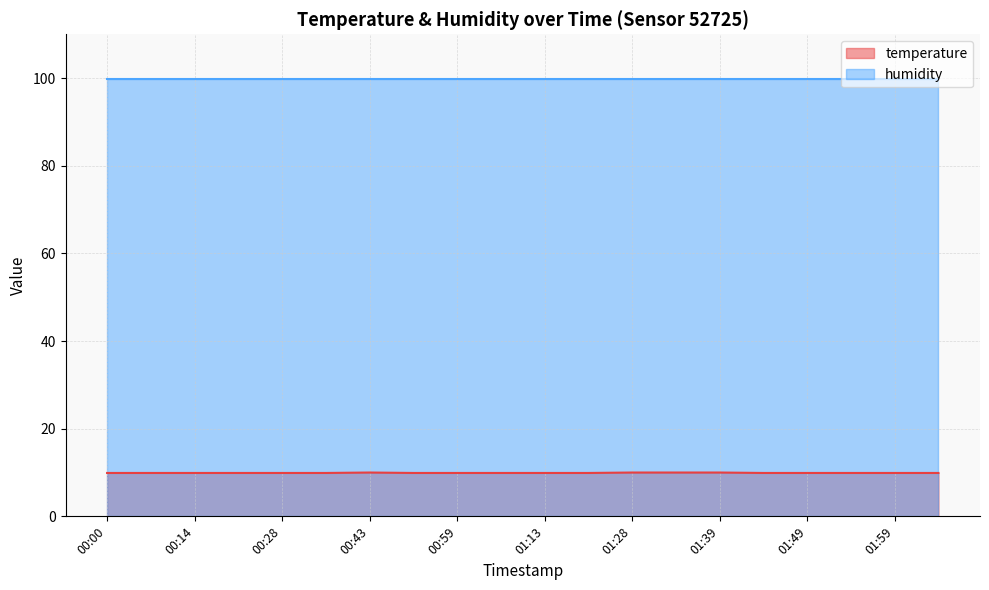

How many lines are shown in the chart?

2